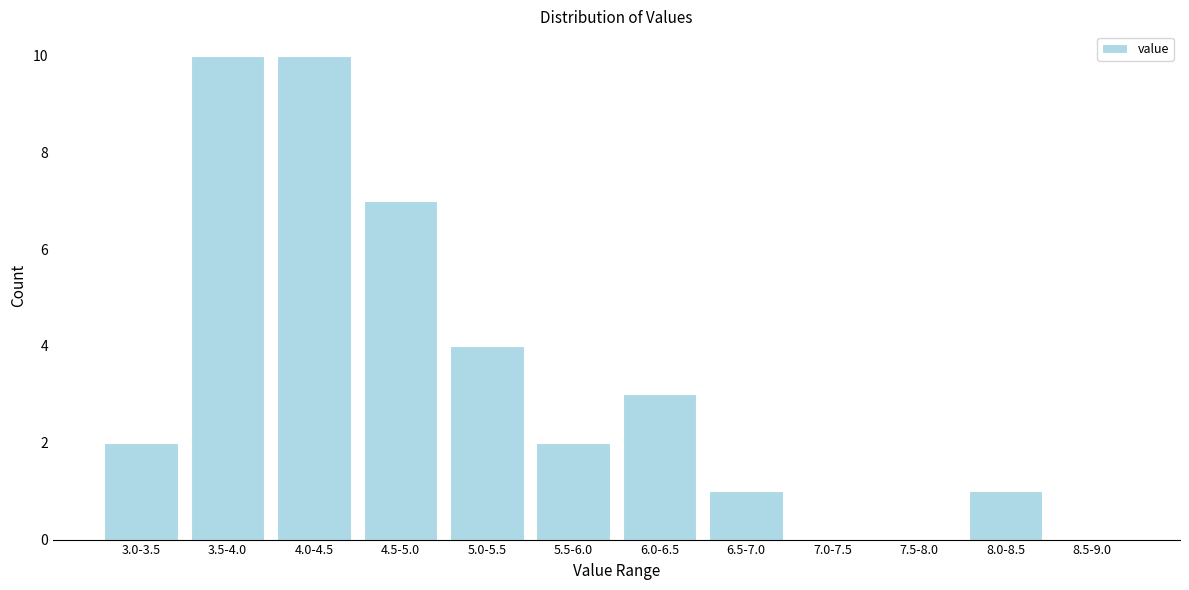

Reading left to right, extract all data points from this chart.

3.0-3.5=2	3.5-4.0=10	4.0-4.5=10	4.5-5.0=7	5.0-5.5=4	5.5-6.0=2	6.0-6.5=3	6.5-7.0=1	7.0-7.5=0	7.5-8.0=0	8.0-8.5=1	8.5-9.0=0